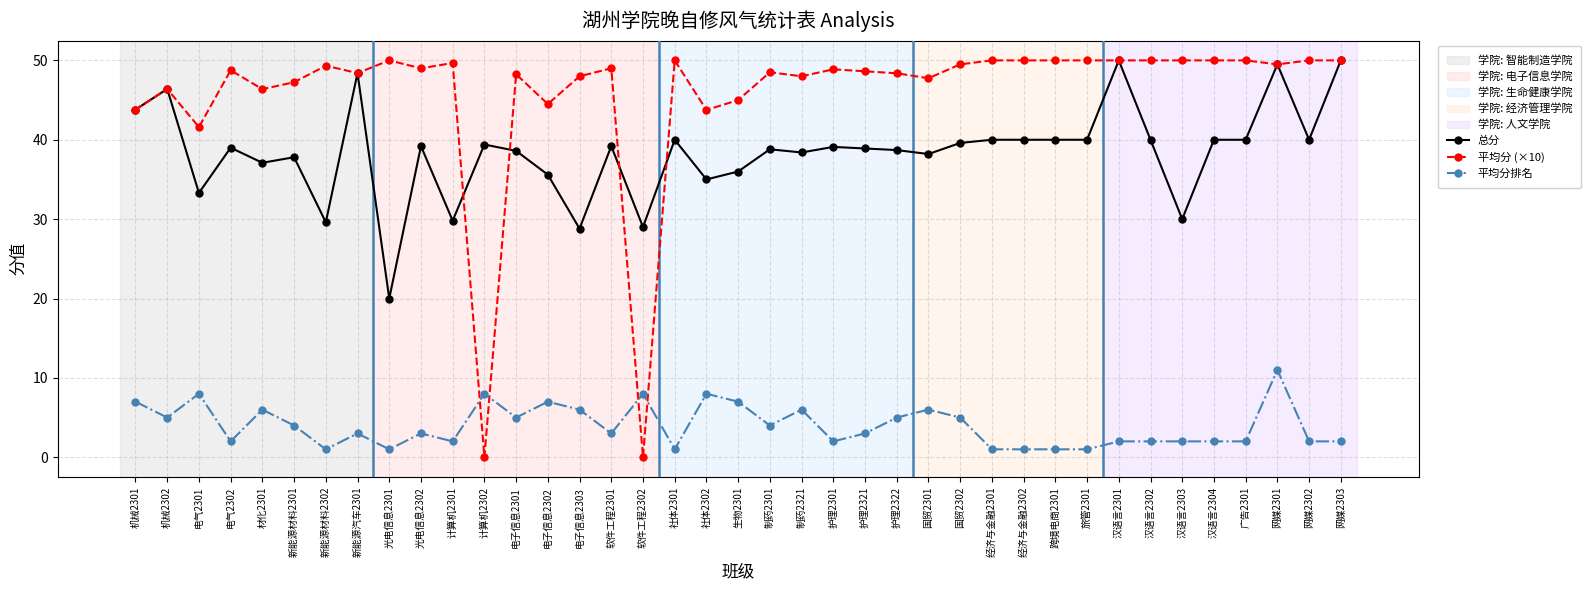

Read the 平均分 (×10) value at 广告2301.

50.0